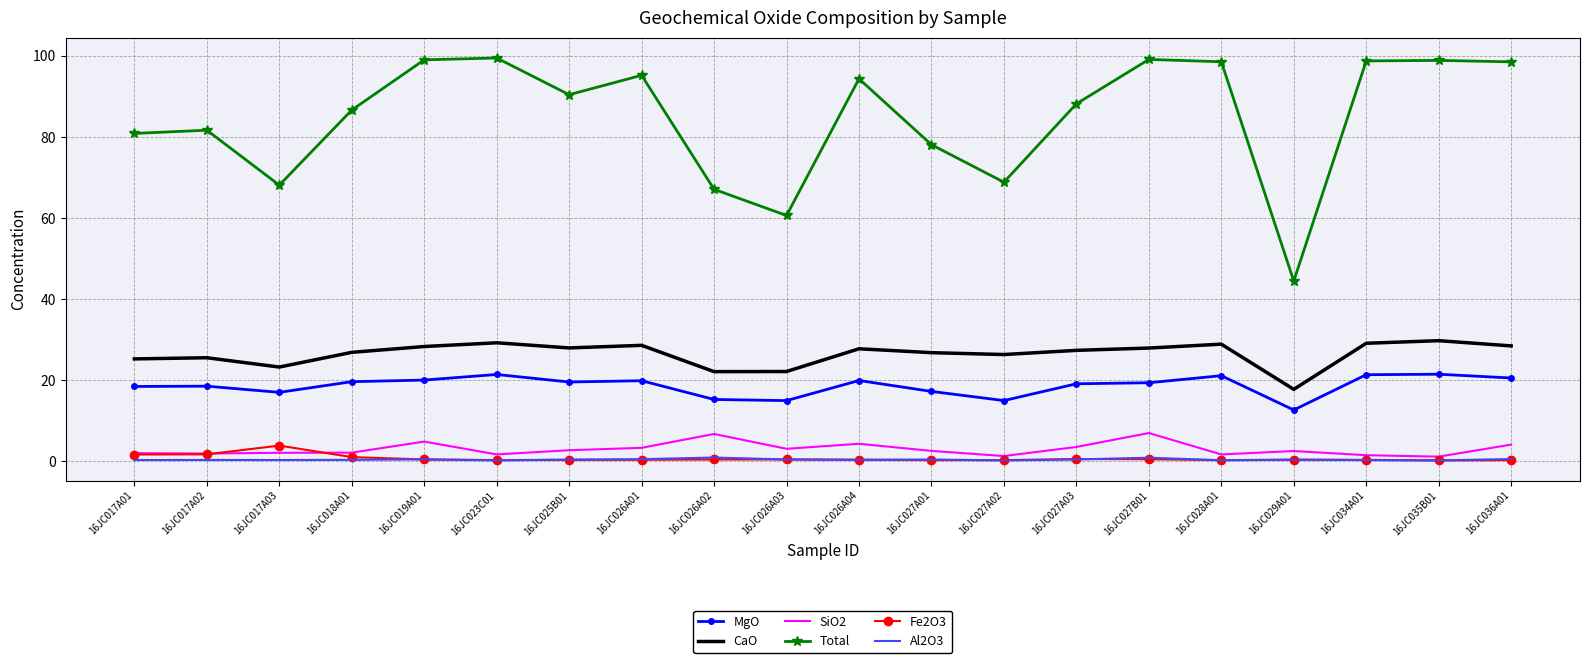

The MgO series shows 17.0 at 16JC017A03. True or false?

True